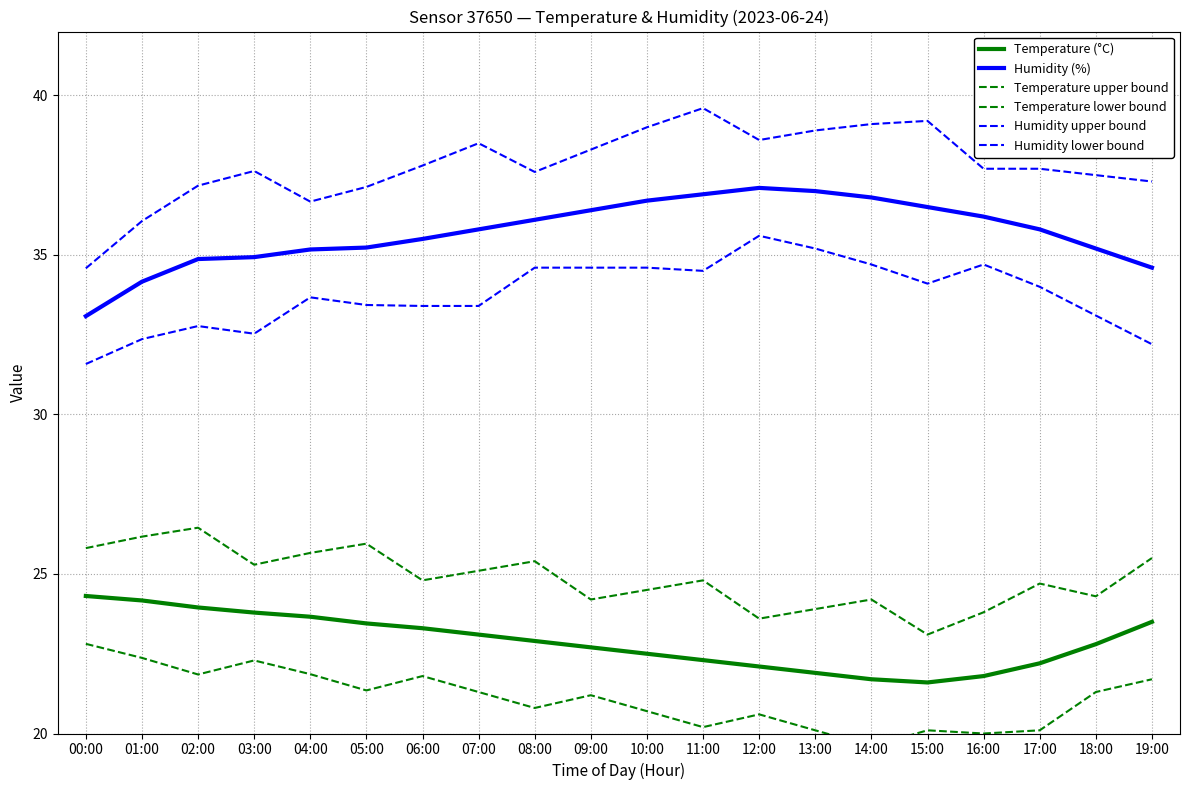

The Humidity (%) series shows 22.3 at 05:00. True or false?

False